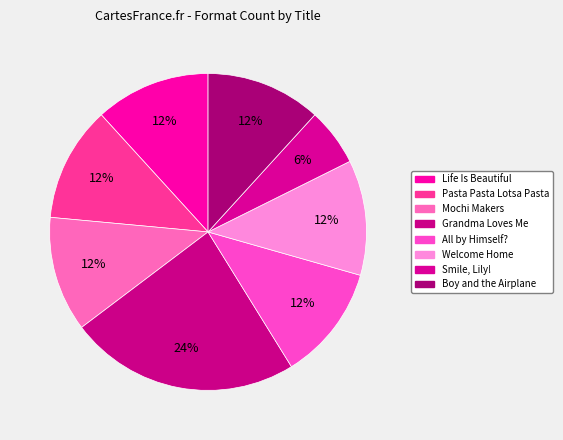

Count the number of slices in the pie.

8